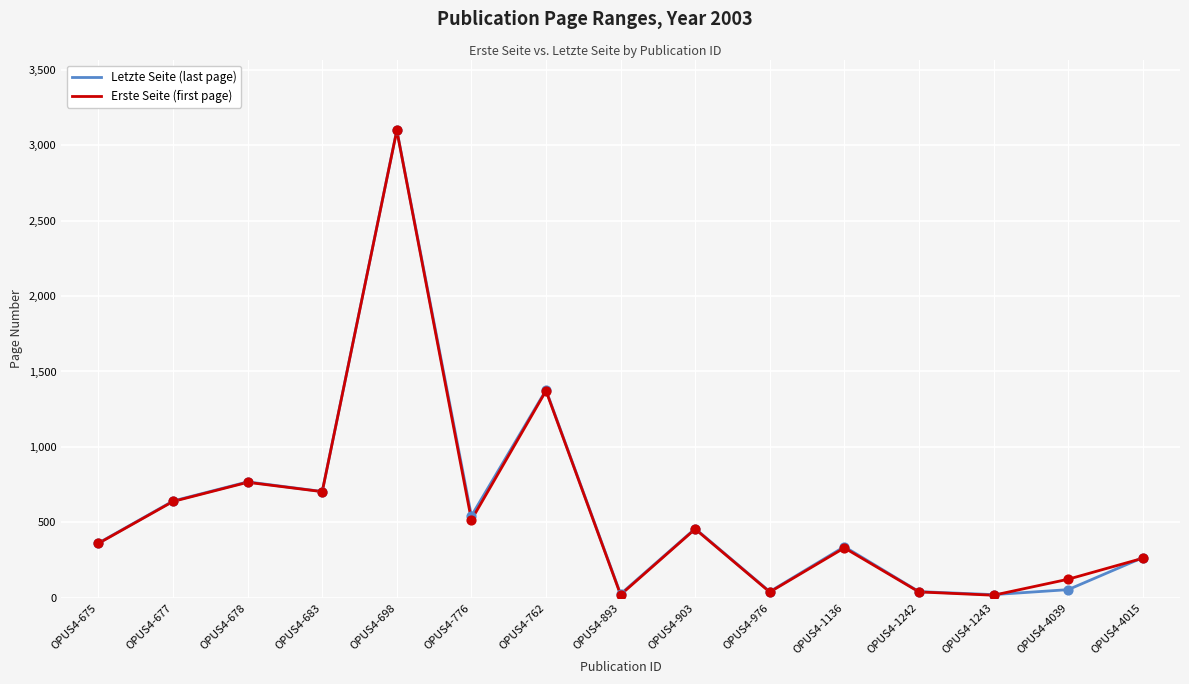

What are all the series names shown in the legend?

Letzte Seite (last page), Erste Seite (first page)